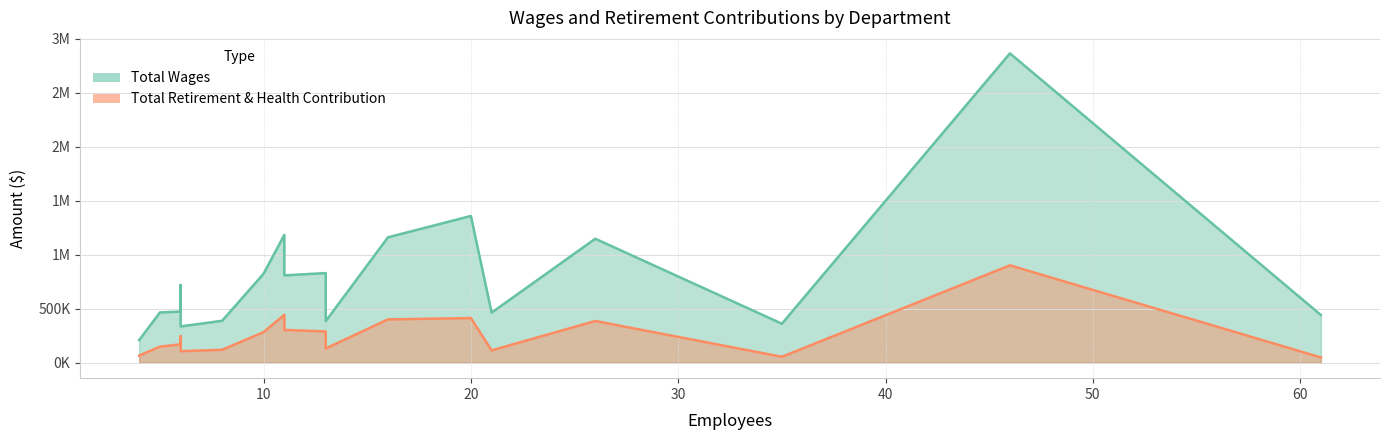

True or false: Total Wages has more than 1 interior local peaks.

False